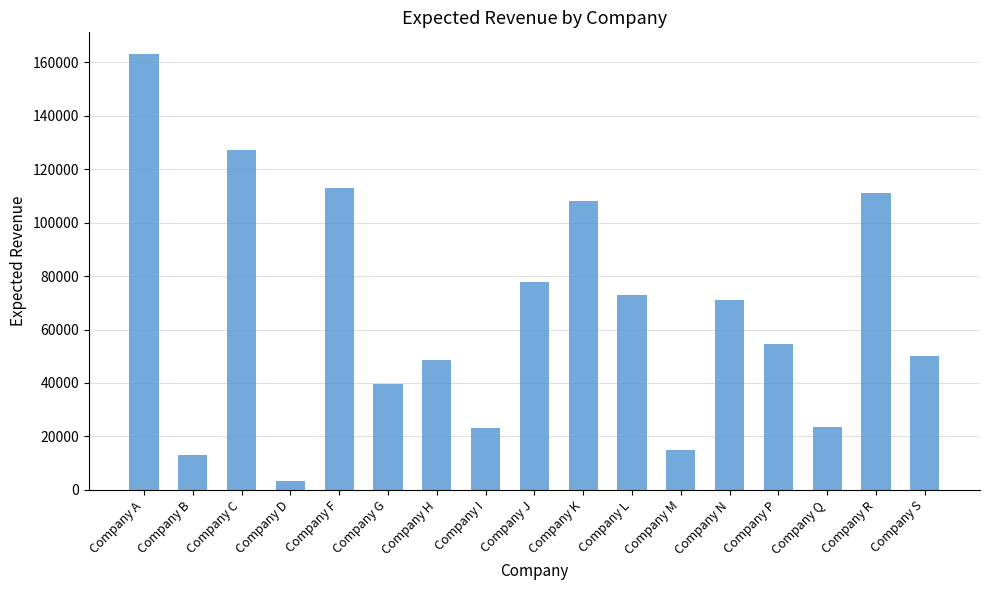

Are the bars grouped side by side (vs. stacked)?

No